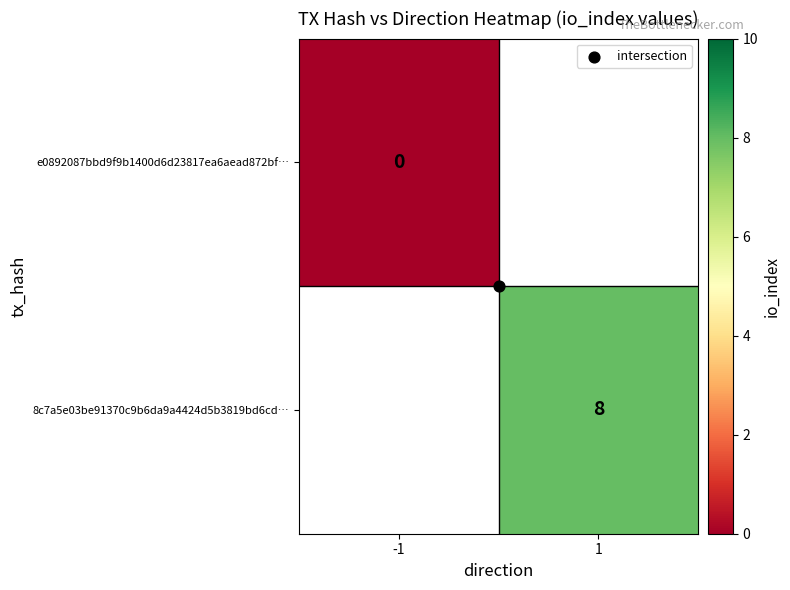

List the labels in order of 8c7a5e03be91370c9b6da9a4424d5b3819bd6cd… value, largest first.

-1, 1